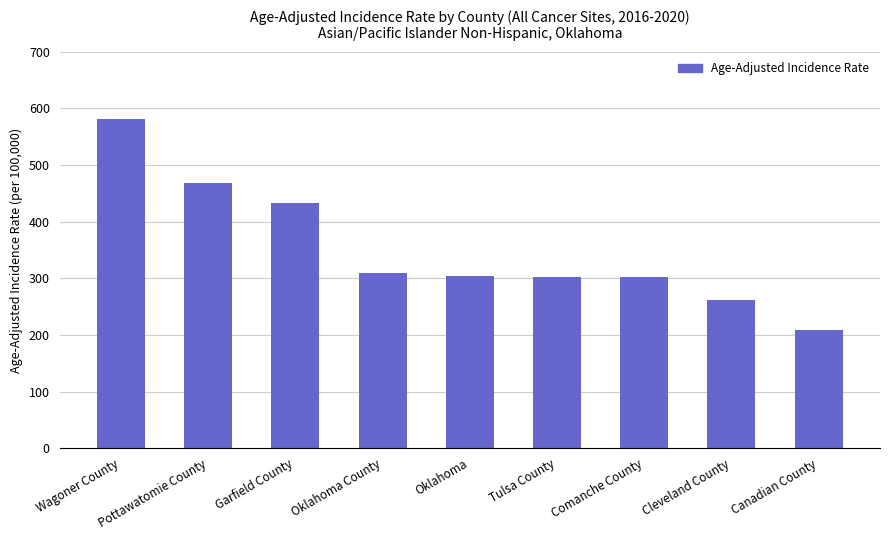

What is the change in value from Oklahoma County to Cleveland County?

-47.1